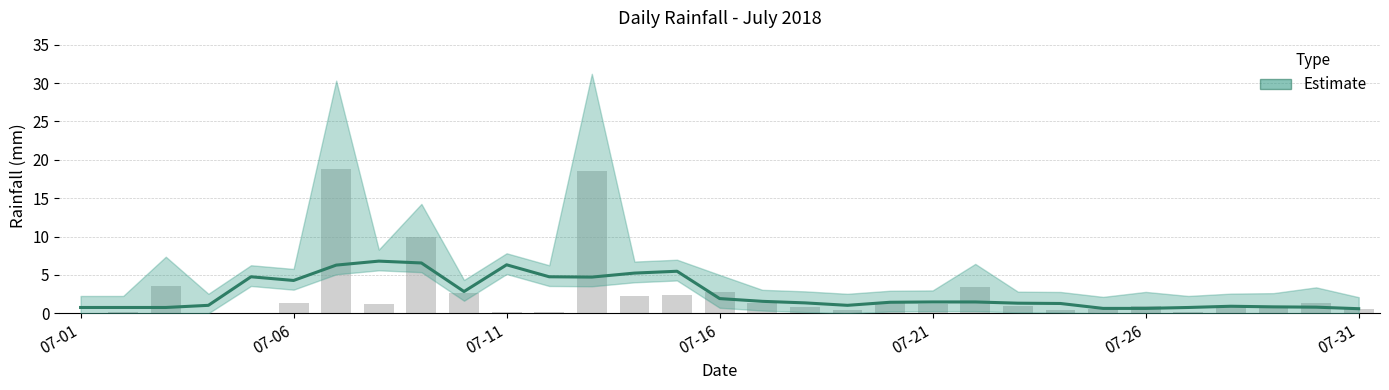

What is the change in value from 2018-07-10 to 2018-07-12?

-2.4